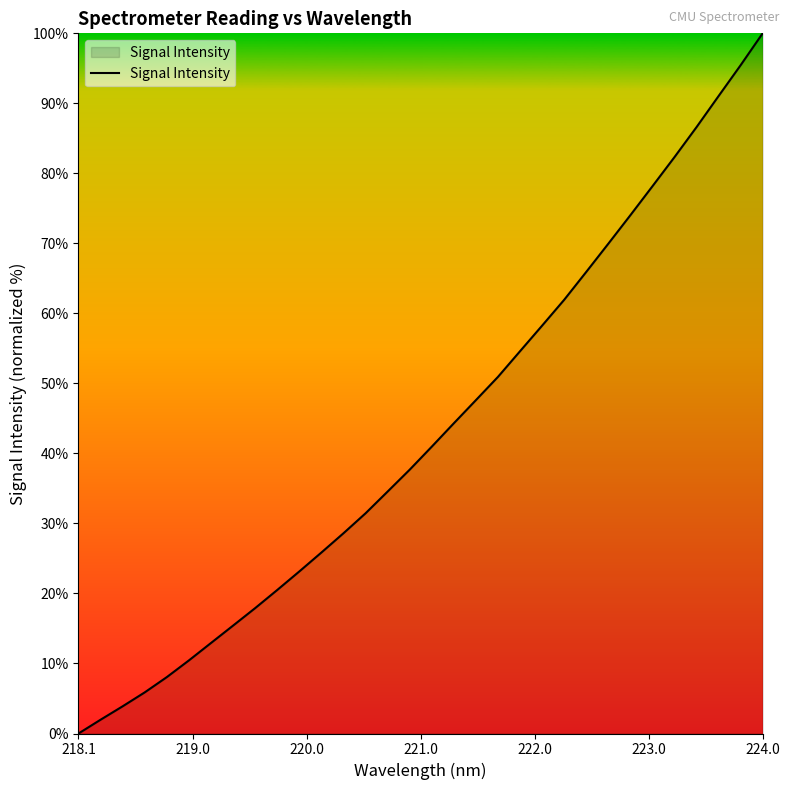

What is the difference between the second highest and minimum values?

95.4